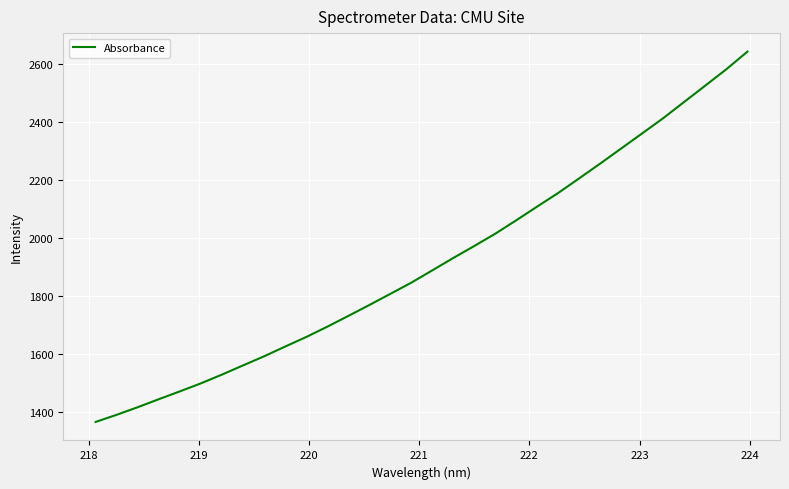

What is the difference between the maximum and minimum values?

1275.3